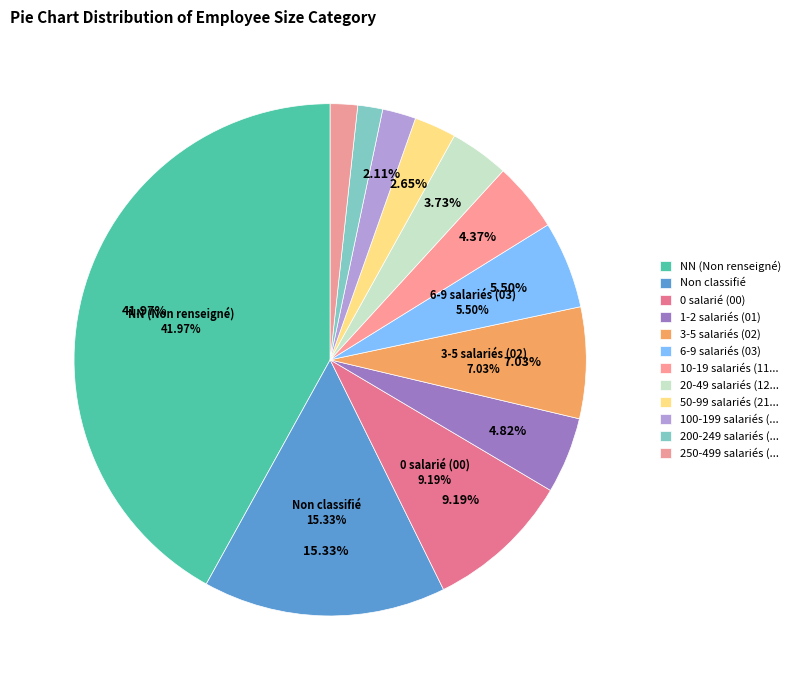

Which category has the biggest portion of the pie?

NN